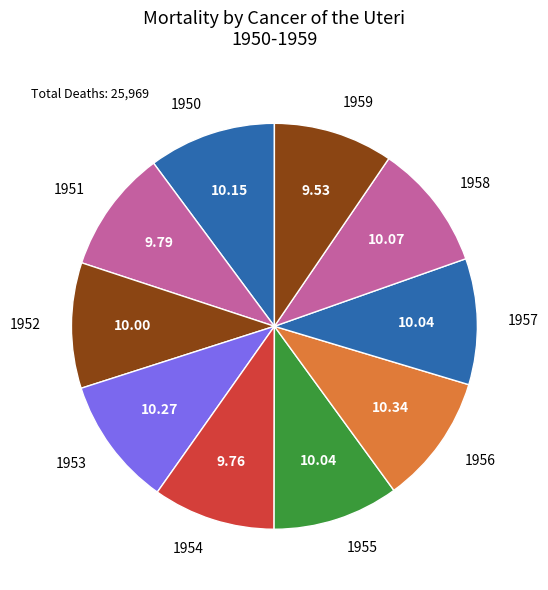

What is the ratio of the value at 1956 to the value at 1959?

1.1